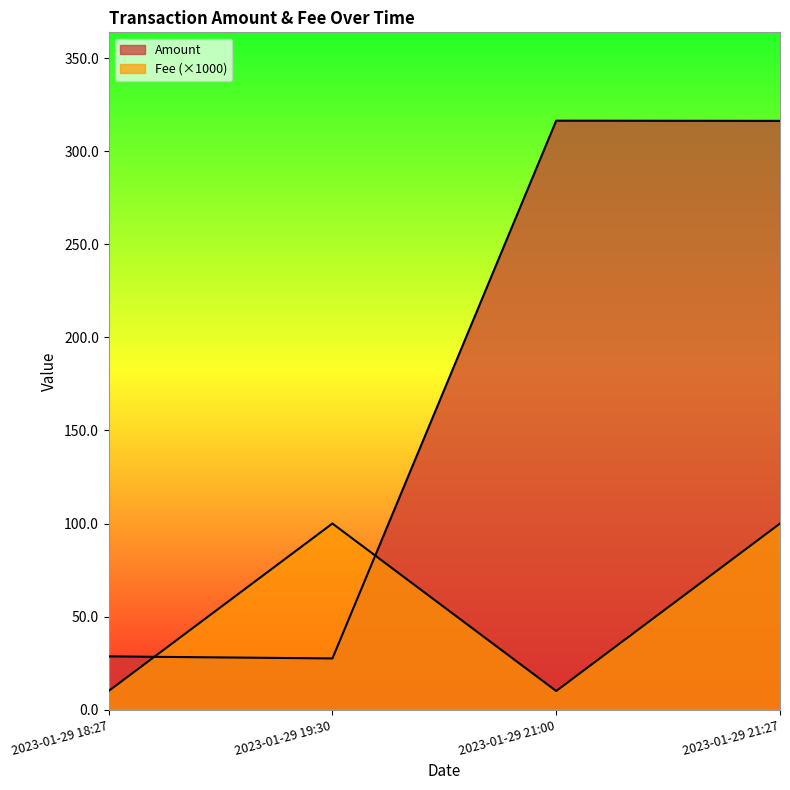

List the labels in order of Amount value, largest first.

2023-01-29 21:00, 2023-01-29 21:27, 2023-01-29 18:27, 2023-01-29 19:30